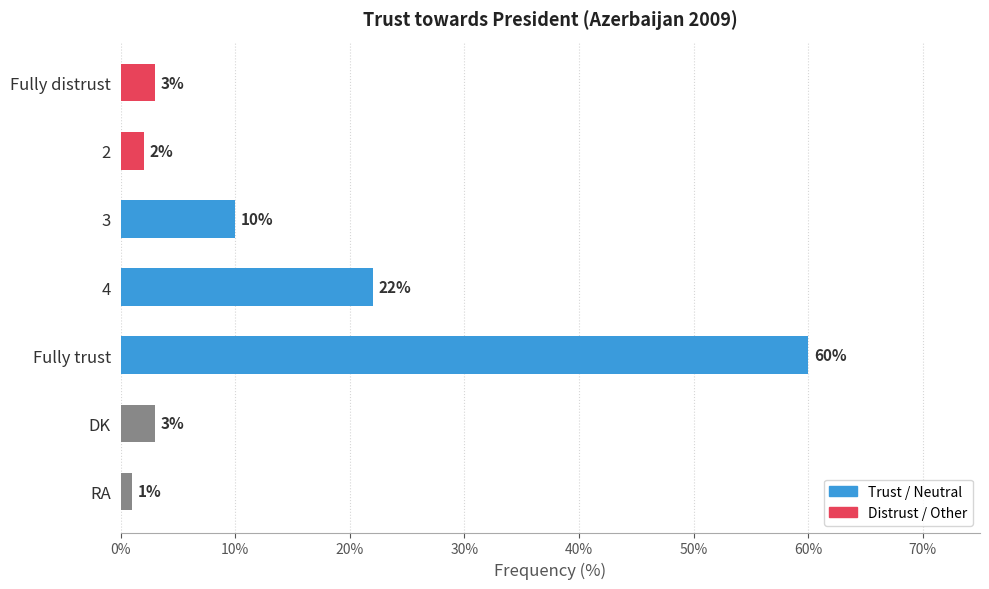

At which label is the value closest to 30?

4